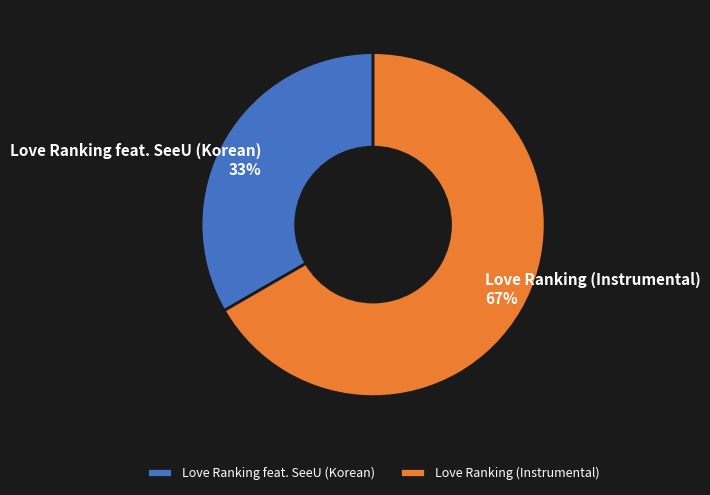

How many slices are in this pie chart?

2